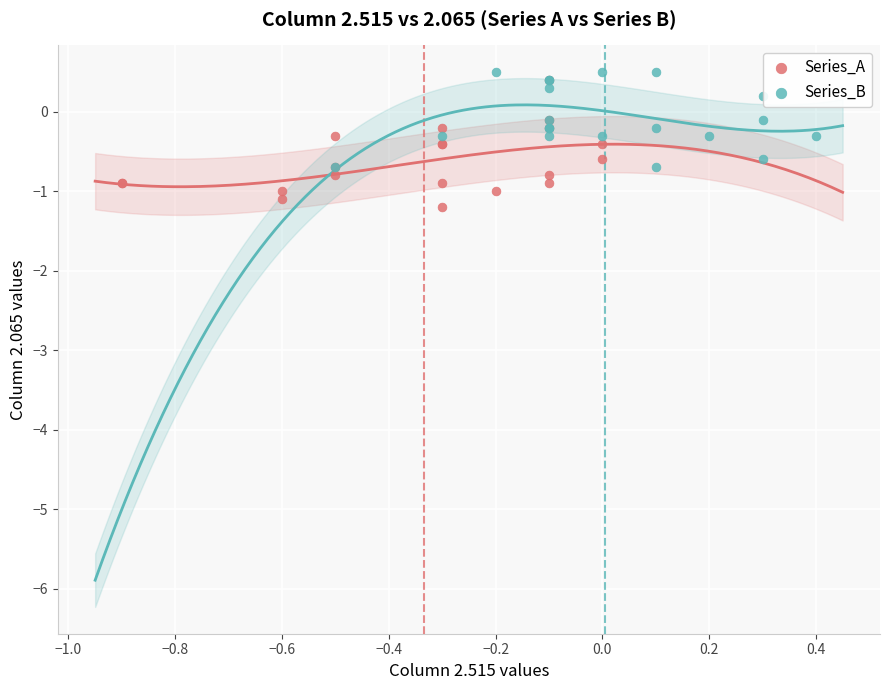

What are all the series names shown in the legend?

Series_A, Series_B